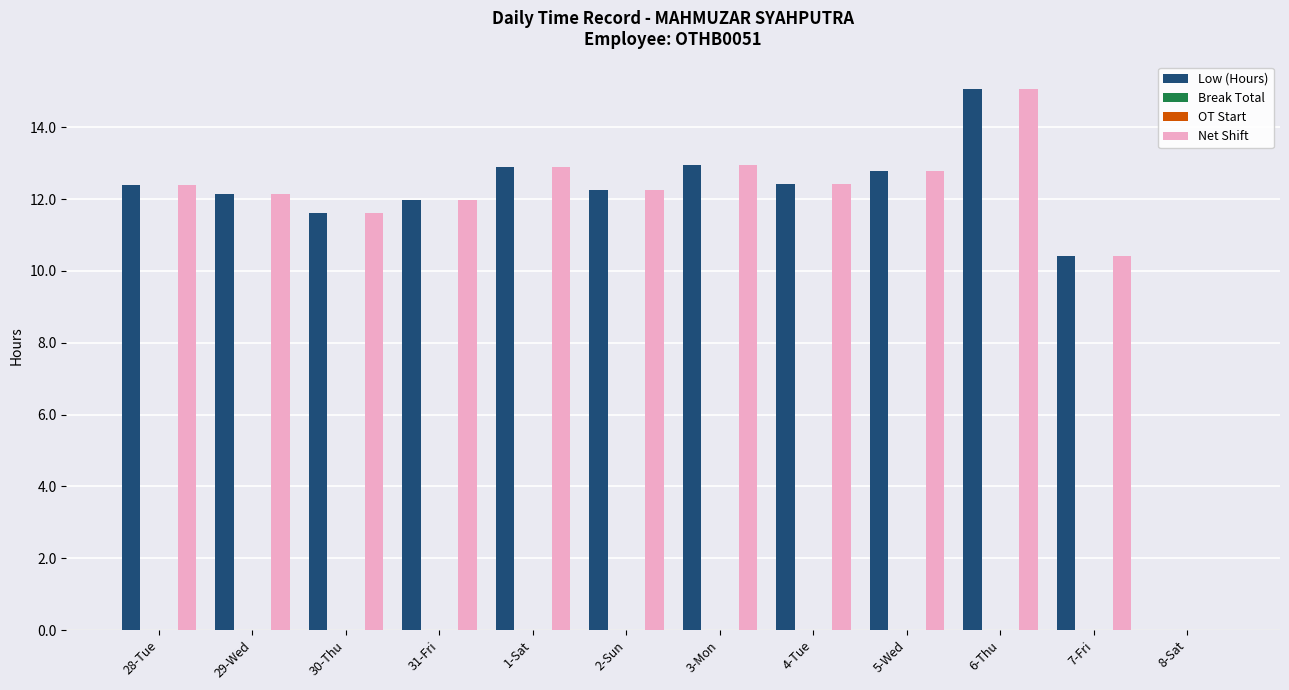

Does the chart contain stacked bars?

No